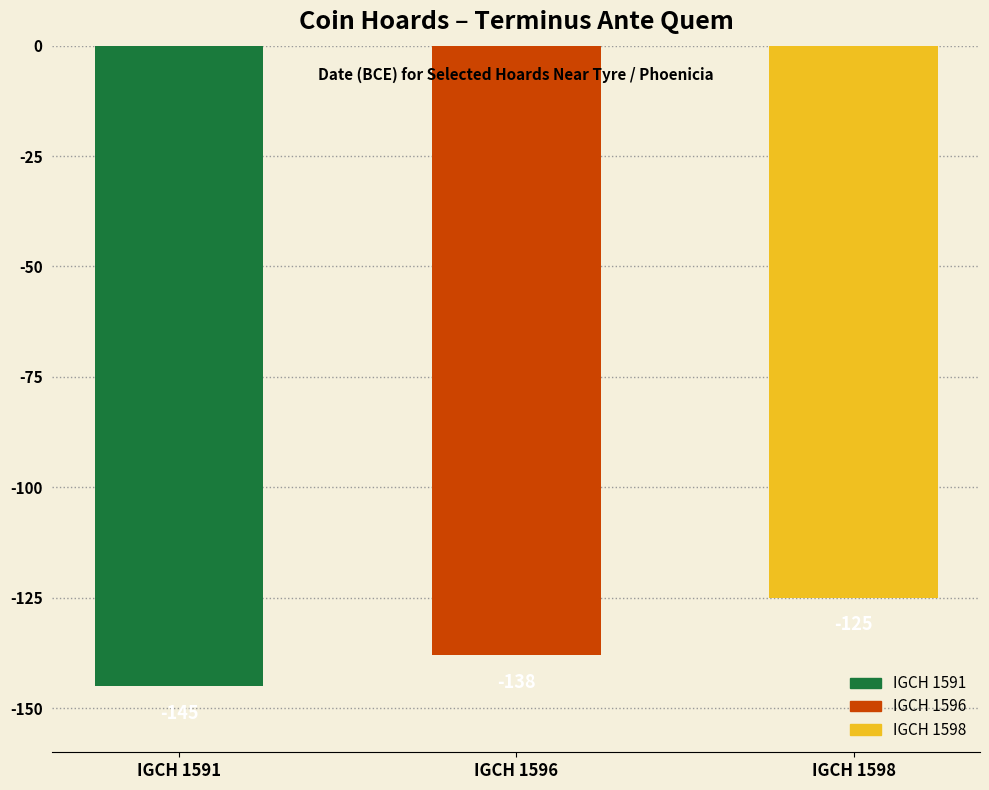

Reading left to right, extract all data points from this chart.

IGCH 1591=-145	IGCH 1596=-138	IGCH 1598=-125